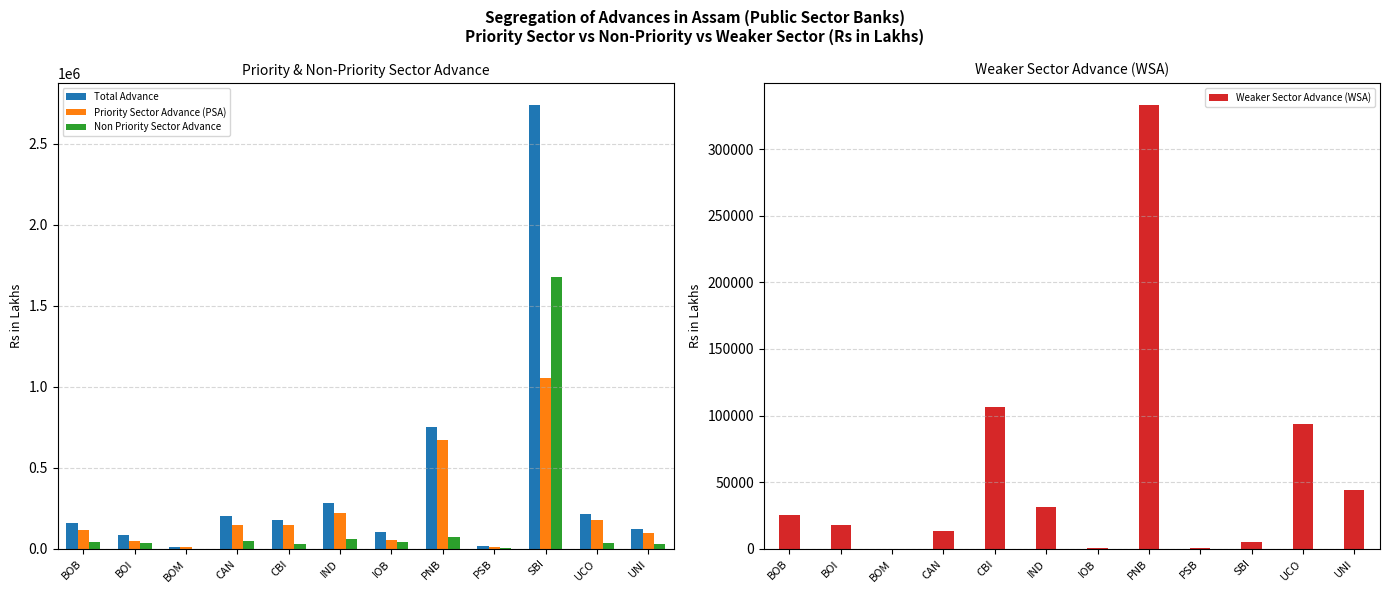

Which category has the lowest value in the Weaker Sector Advance (WSA) series?

BOM